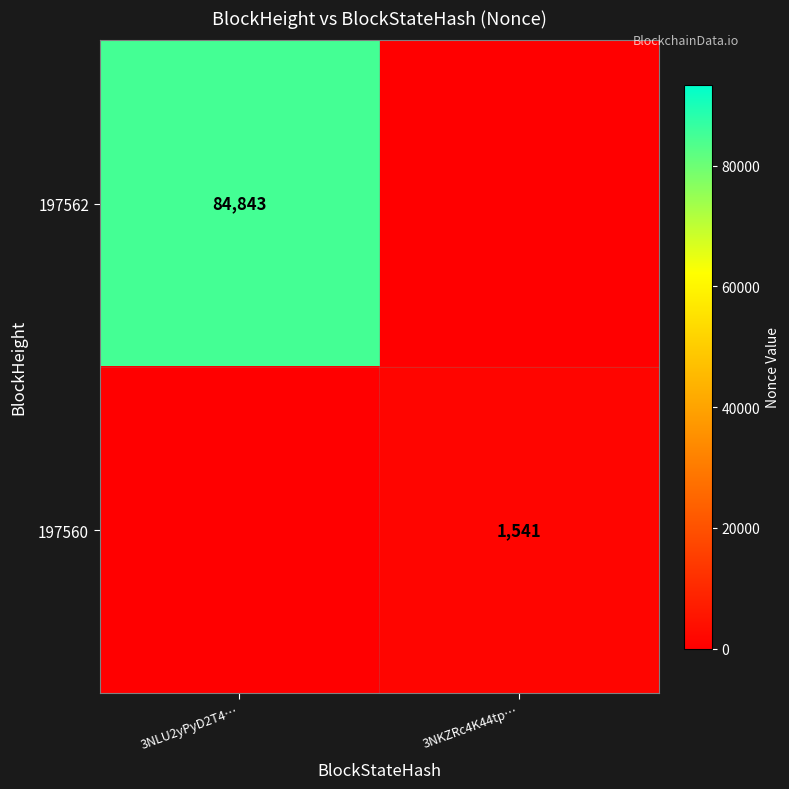

What is the spread (max minus min) of values at 3NKZRc4K44tp…?

1541